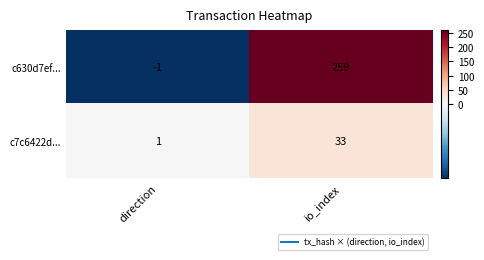

Which series has the largest range (max minus min)?

c630d7ef...